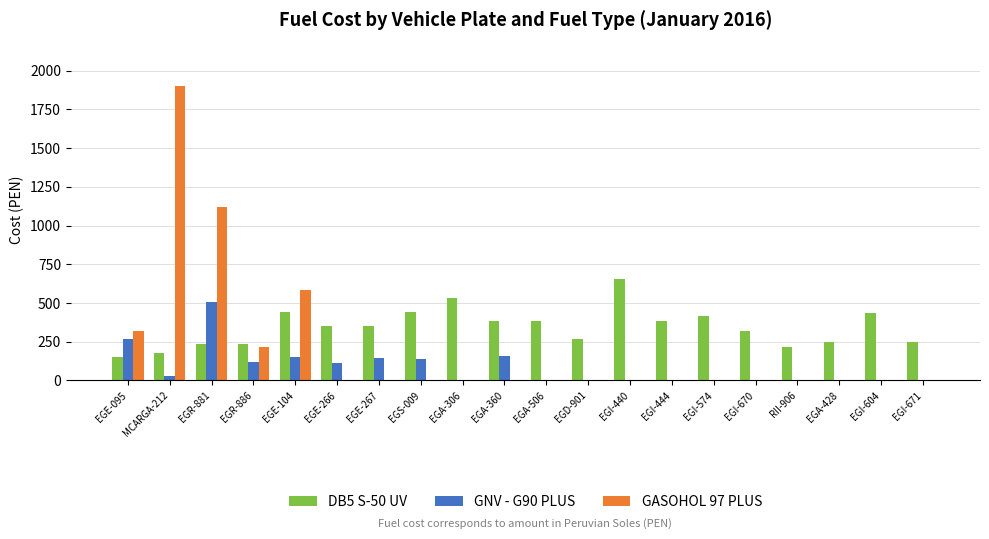

The DB5 S-50 UV series shows 225.3 at EGE-266. True or false?

False